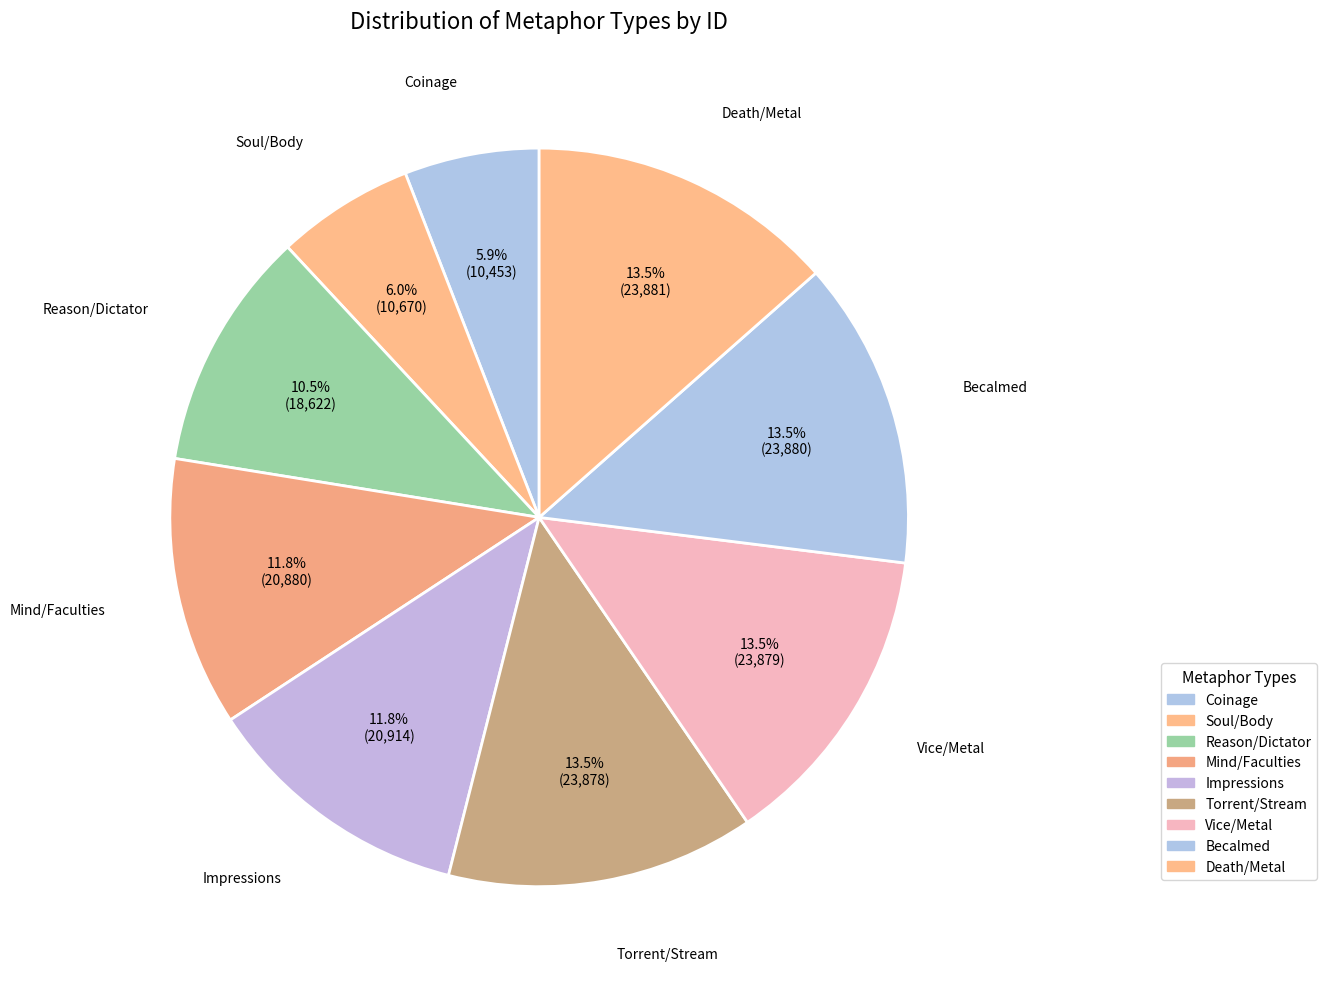

What percentage do Becalmed and Soul/Body together represent?

19.5%